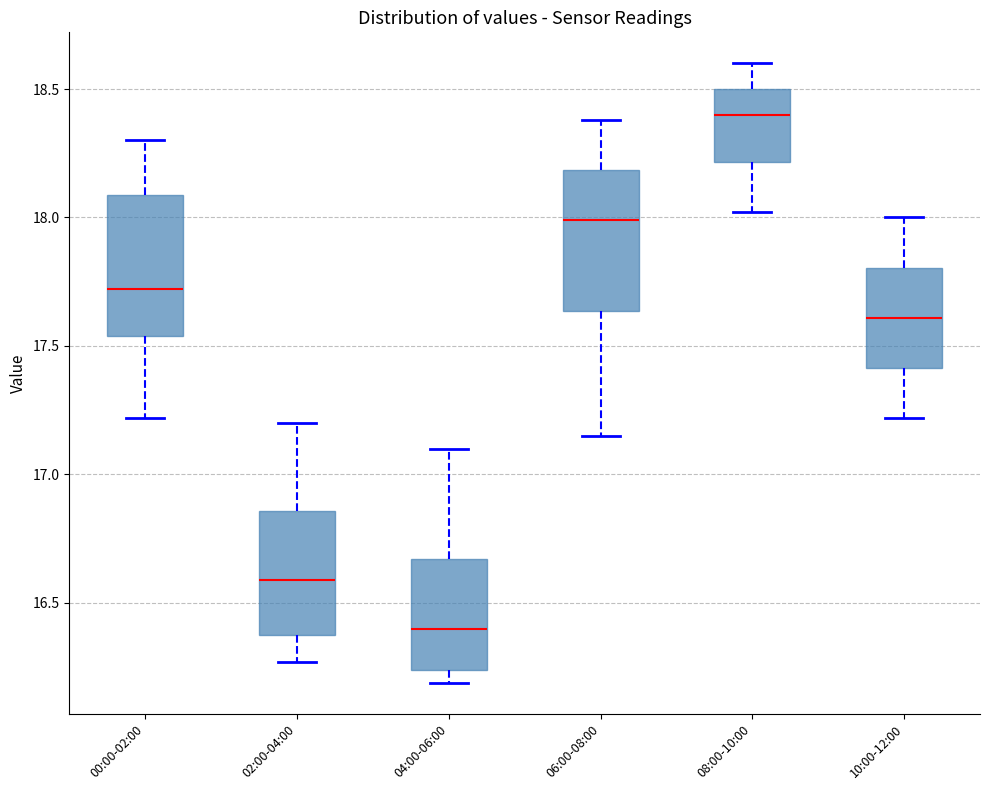

Where does the median line of the box for 06:00-08:00 sit on the y-axis? The values are not printed on the chart, so give them approximately, as read against the axis.

18.00